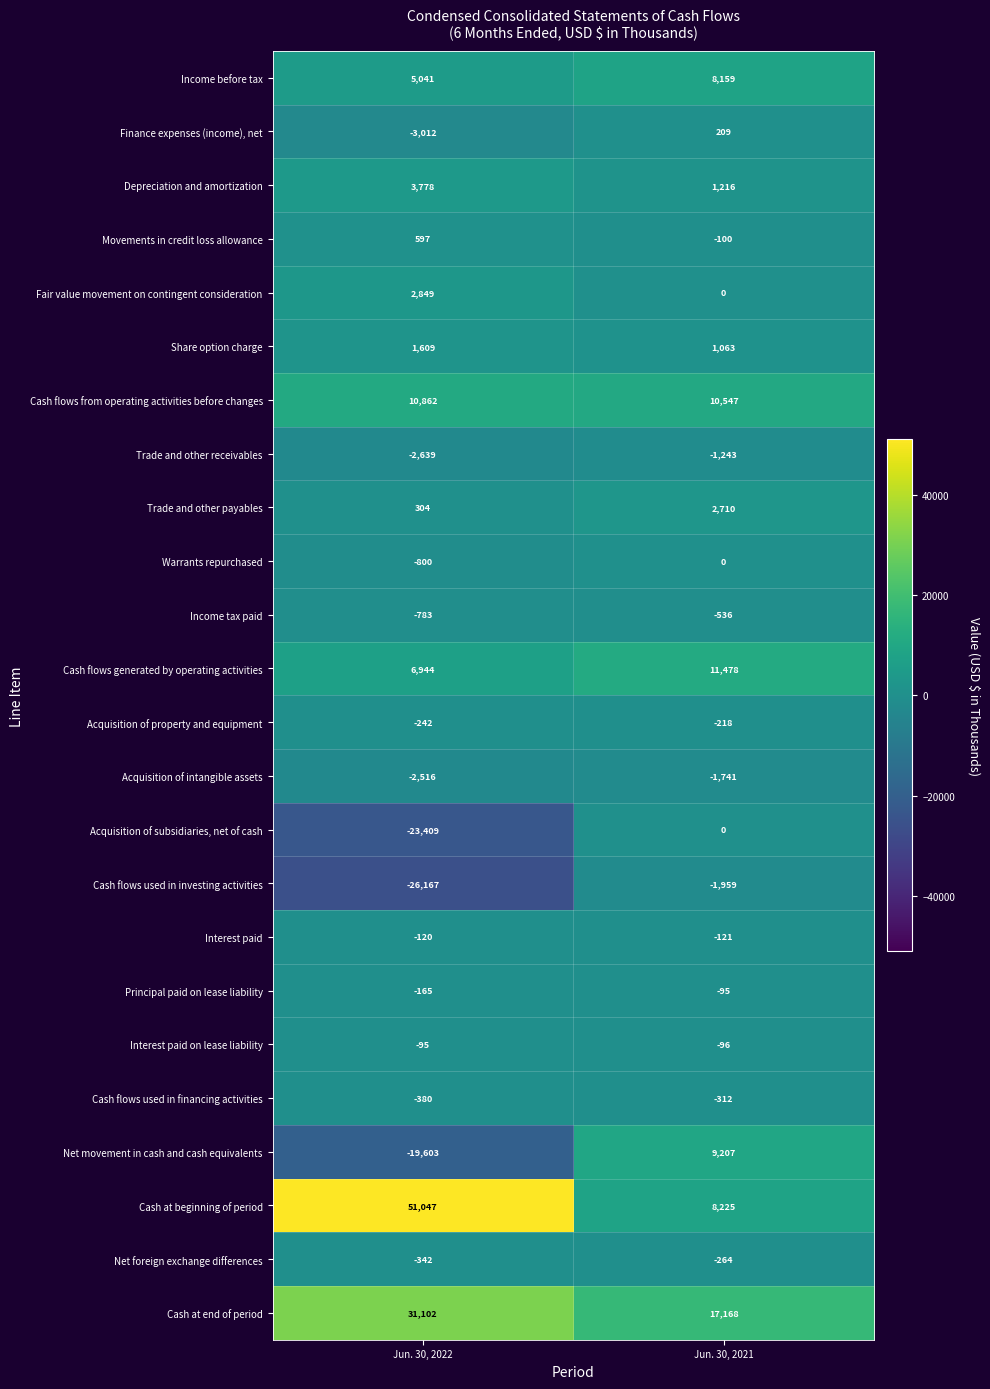

True or false: Fair value movement on contingent consideration has a value of 2849 at Jun. 30, 2022.

True